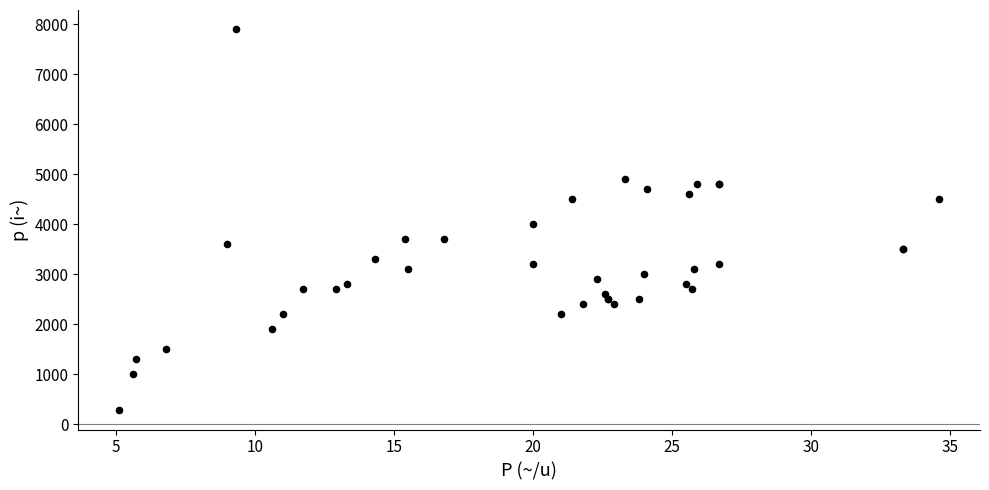

What Y value in the scatter plot is closest to 4090?

4000